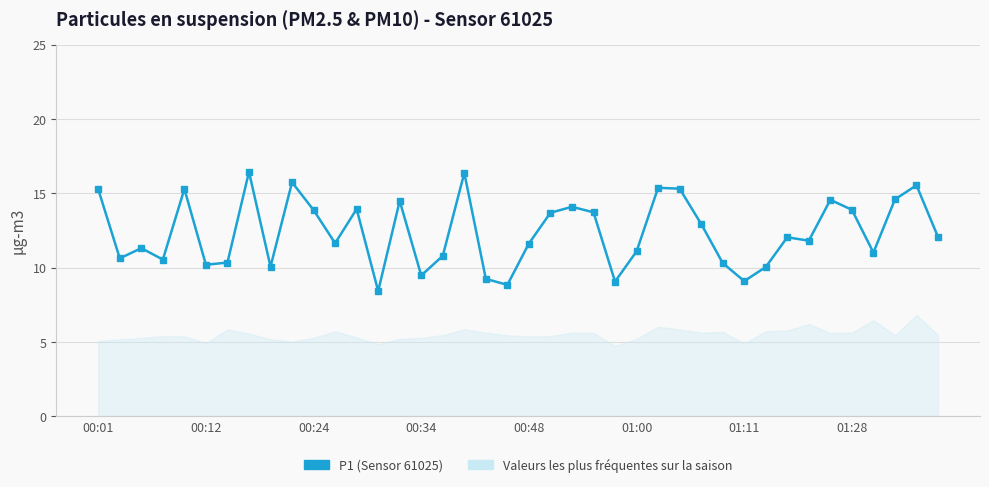

What is the average value?

12.4